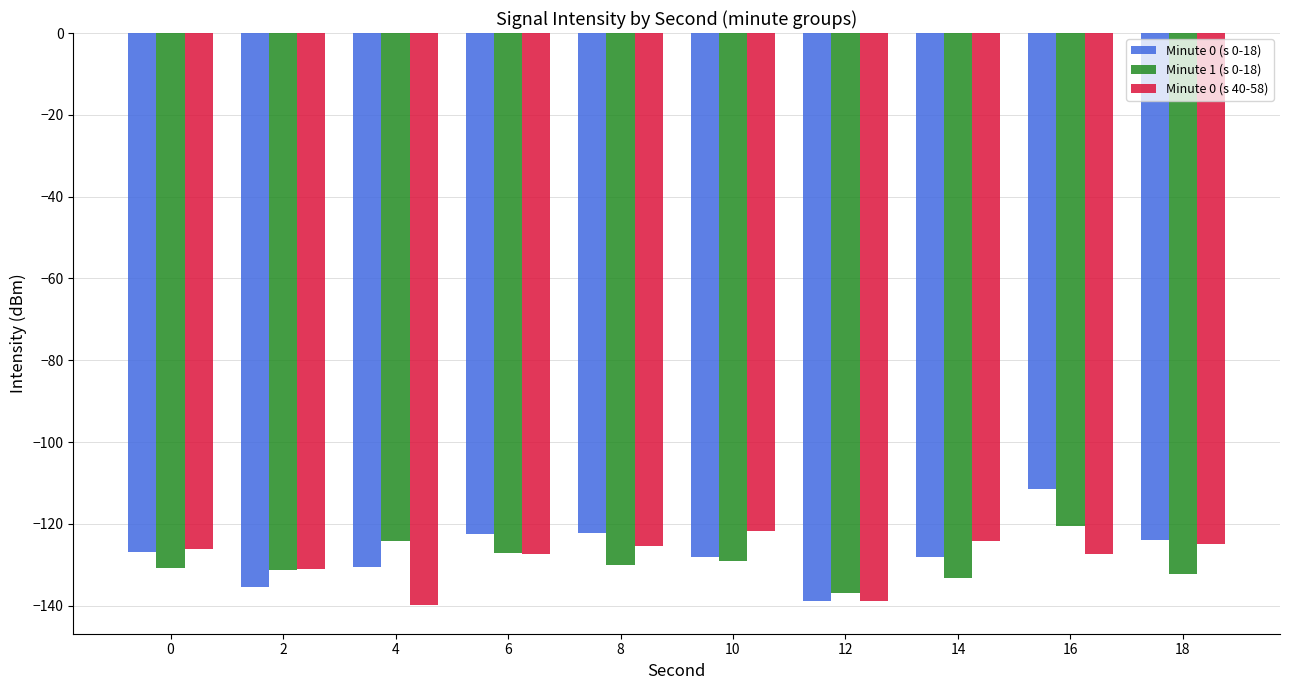

What are all the series names shown in the legend?

Minute 0 (s 0-18), Minute 1 (s 0-18), Minute 0 (s 40-58)